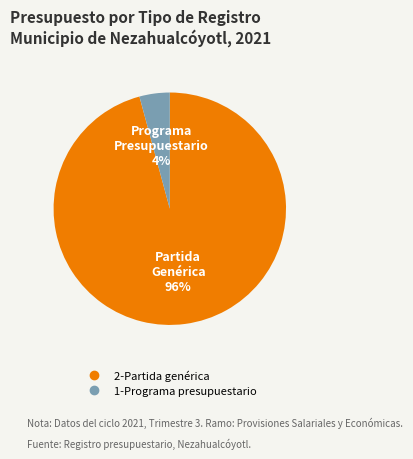

Is there any slice that represents more than half of the pie?

Yes